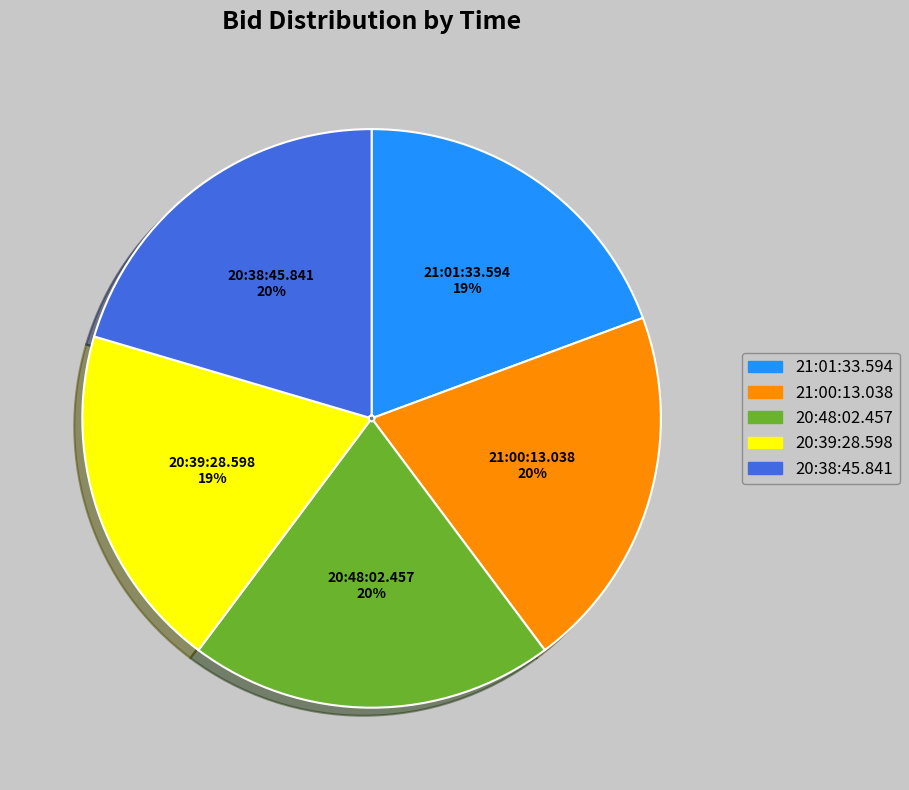

Which category has the smallest portion of the pie?

21:01:33.594